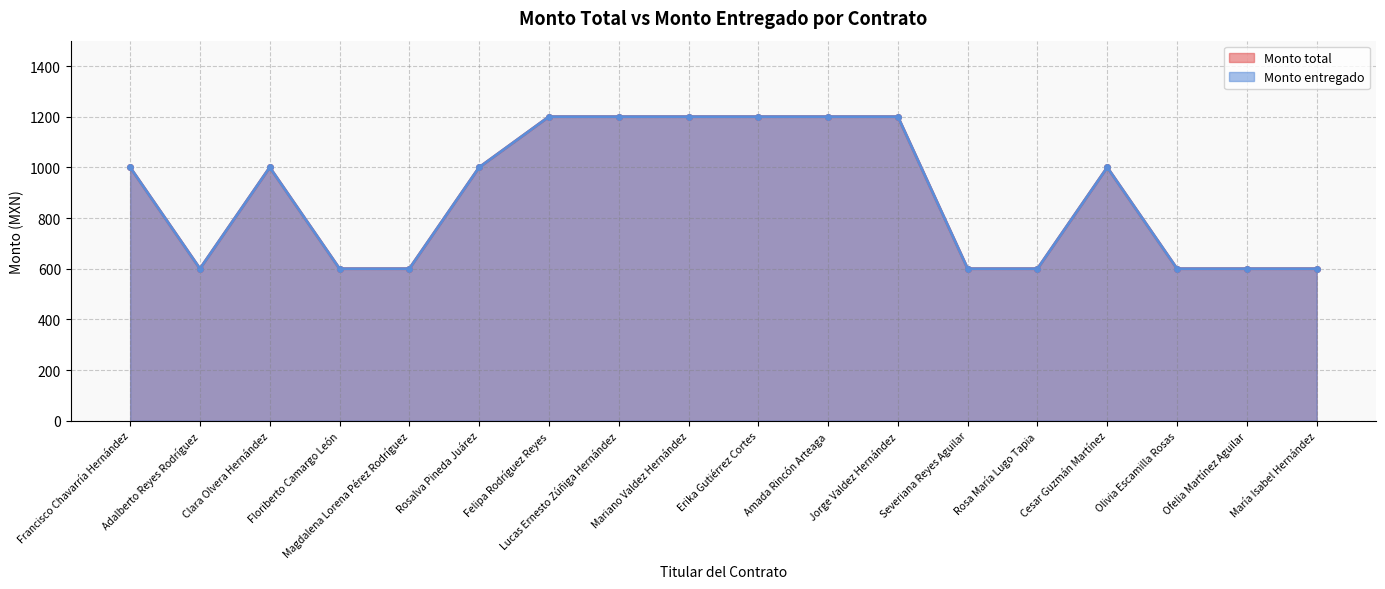

How many distinct data groups are displayed?

2